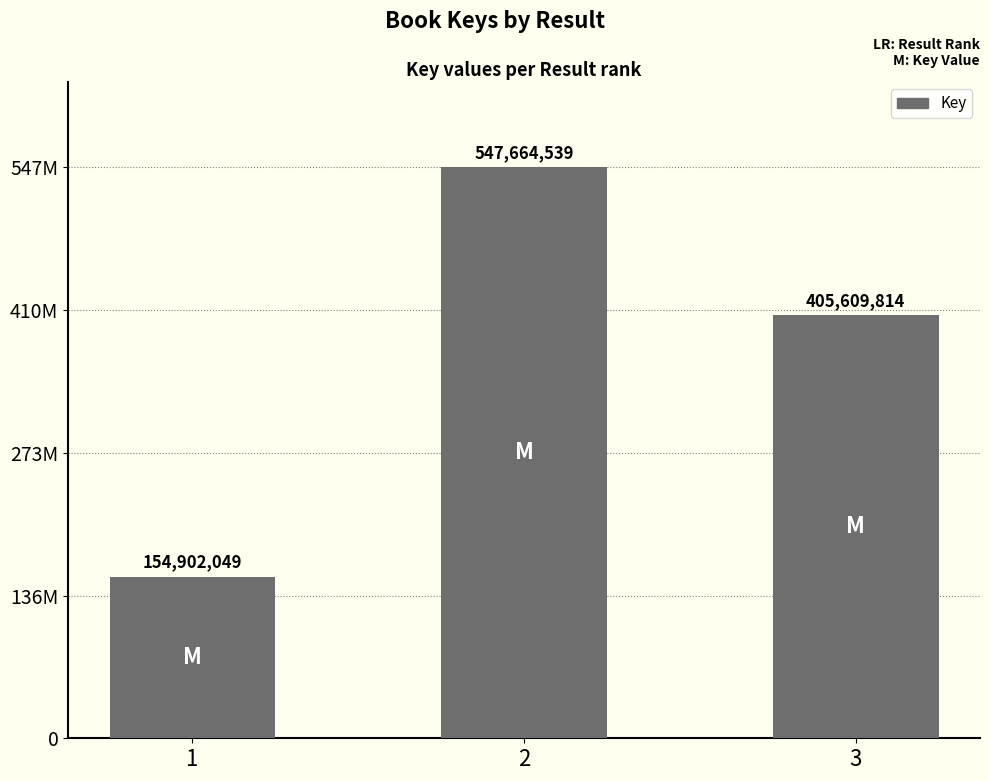

What is the maximum value shown in the chart?

547664539